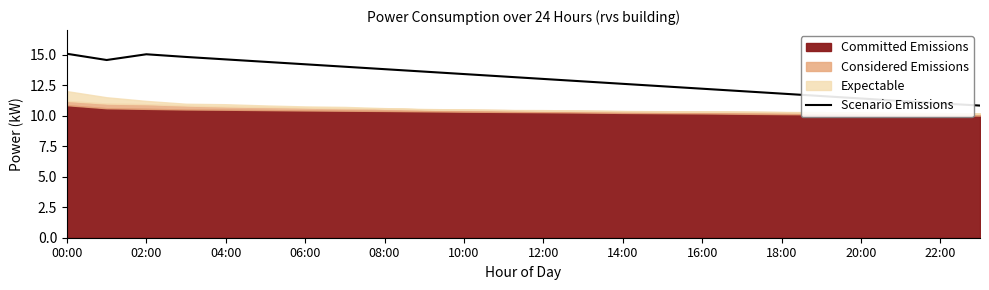

The value of Scenario Emissions at 02:00 is 15.0. True or false?

True